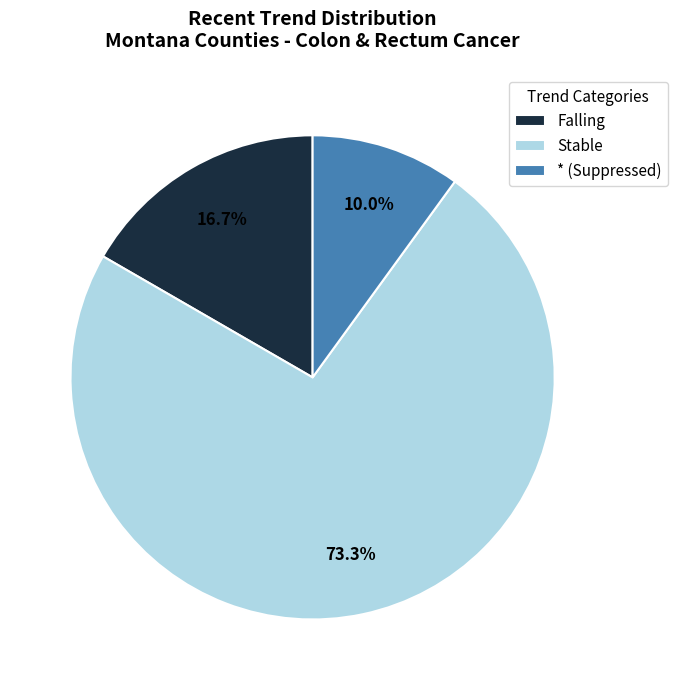

Is the sum of Stable and Falling greater than half?

Yes